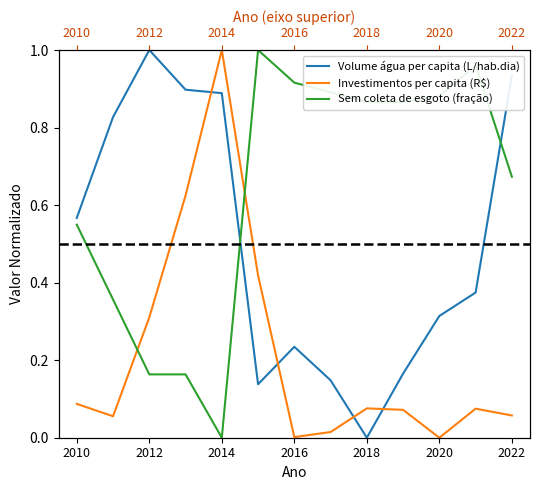

Does the chart display data point markers on the line(s)?

No